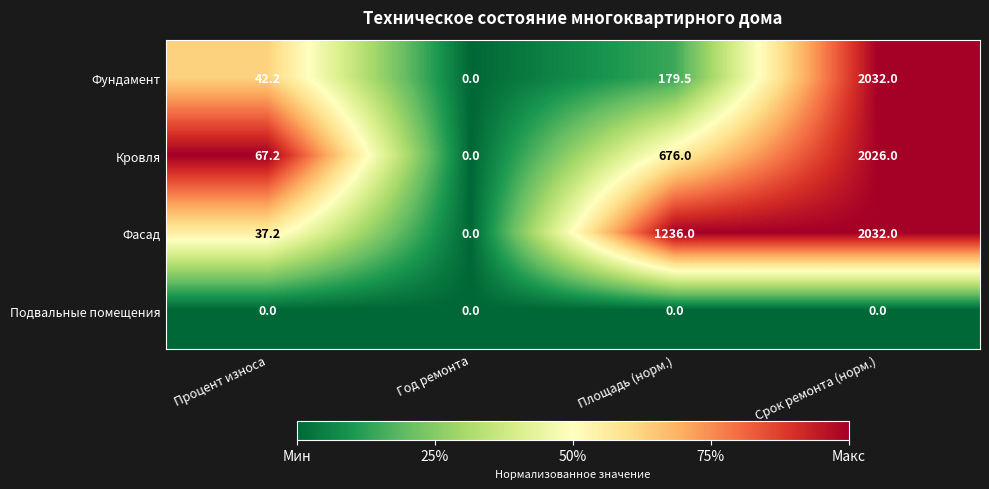

At which category is the sum across all series the highest?

Срок ремонта (норм.)